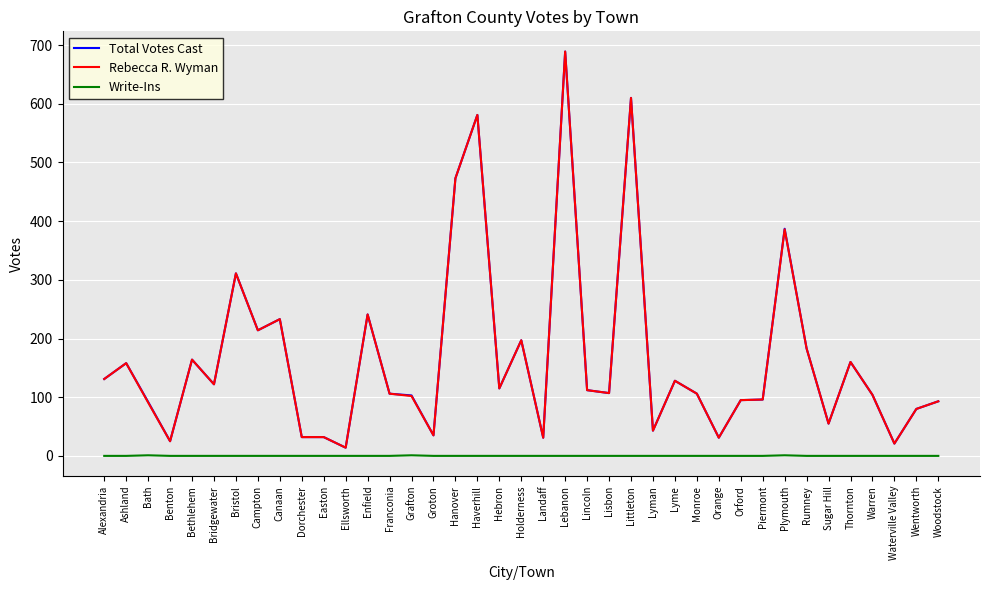

Is it true that Total Votes Cast equals 208 at Thornton?

False